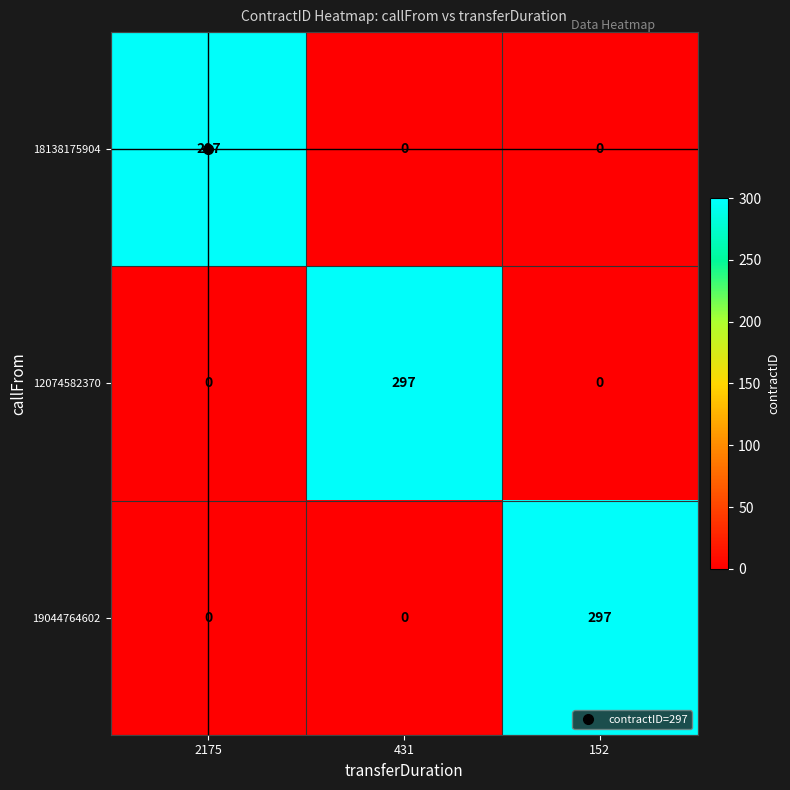

What is the total value across all series at 152?

297